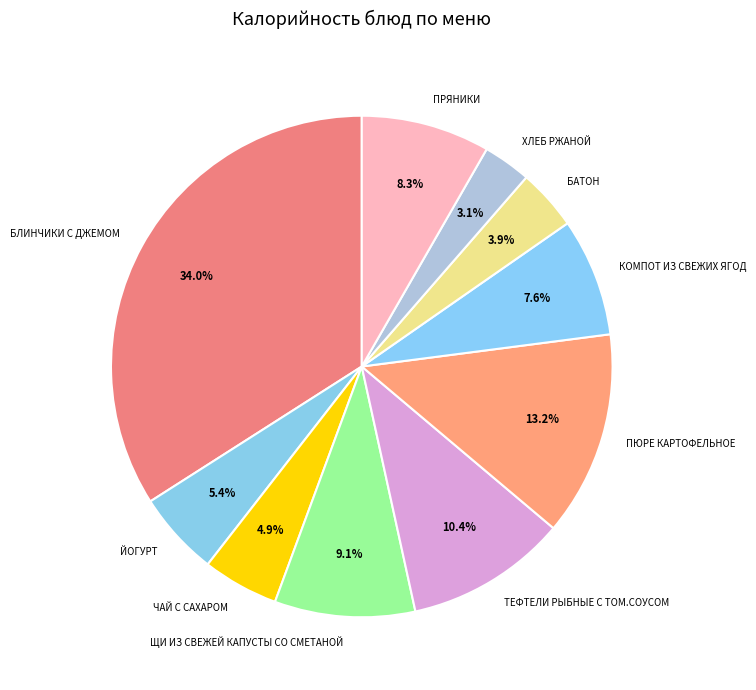

True or false: ЧАЙ С САХАРОМ accounts for 5% of the total.

True